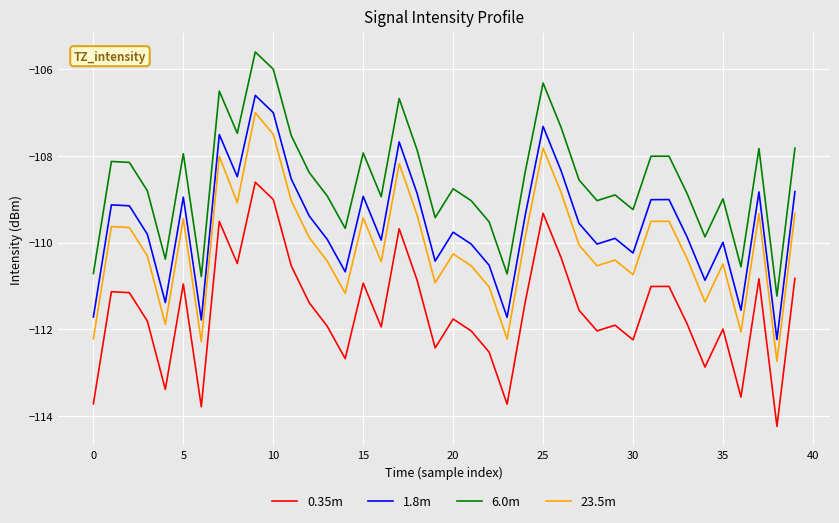

List the series in order of their overall mean, lowest first.

0.35m, 23.5m, 1.8m, 6.0m